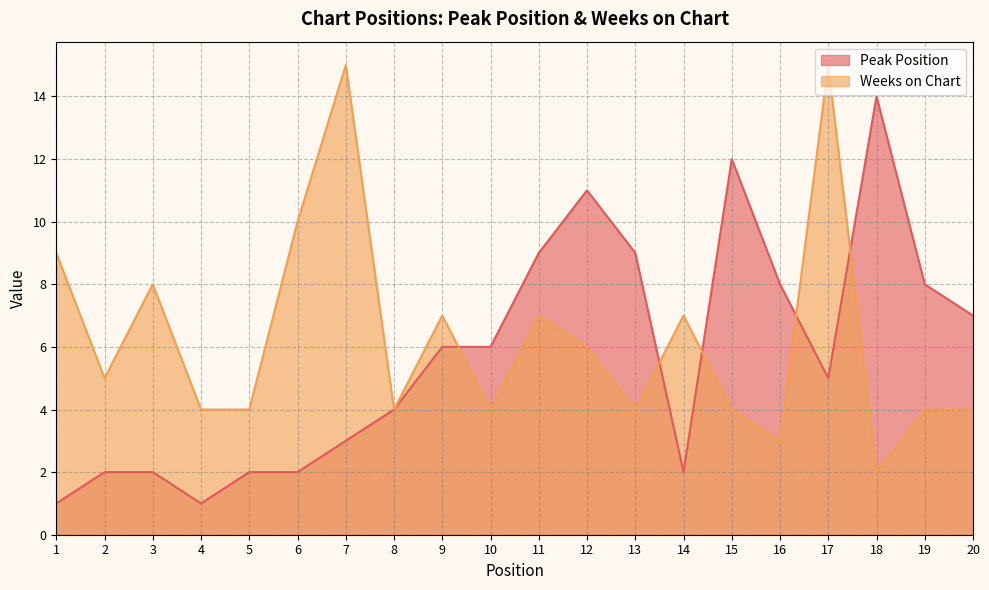

Where do Weeks on Chart and Peak Position first cross each other?

9 and 10